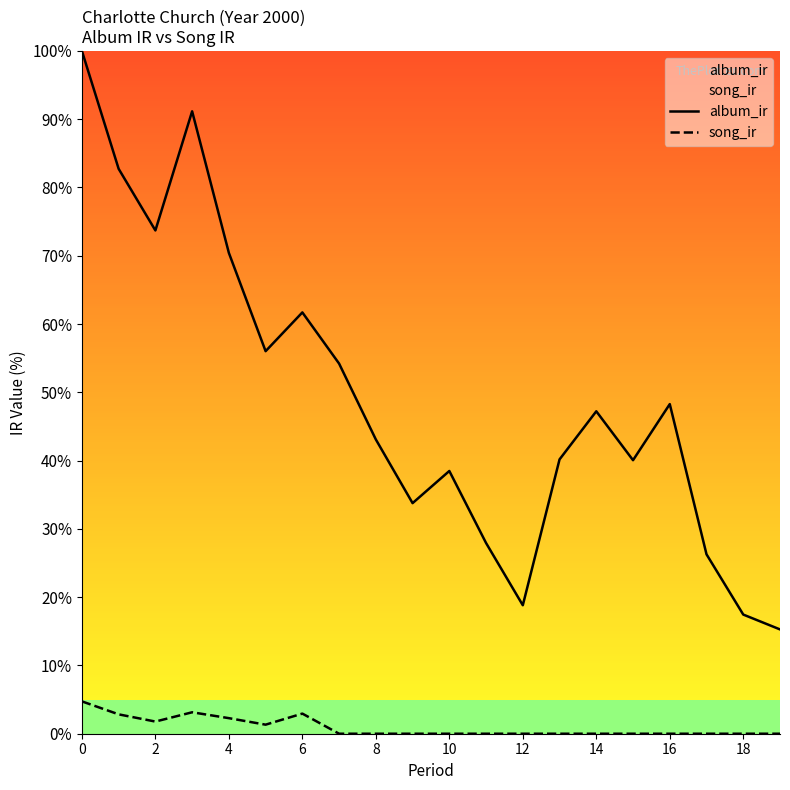

List the series in order of their overall mean, lowest first.

song_ir, album_ir